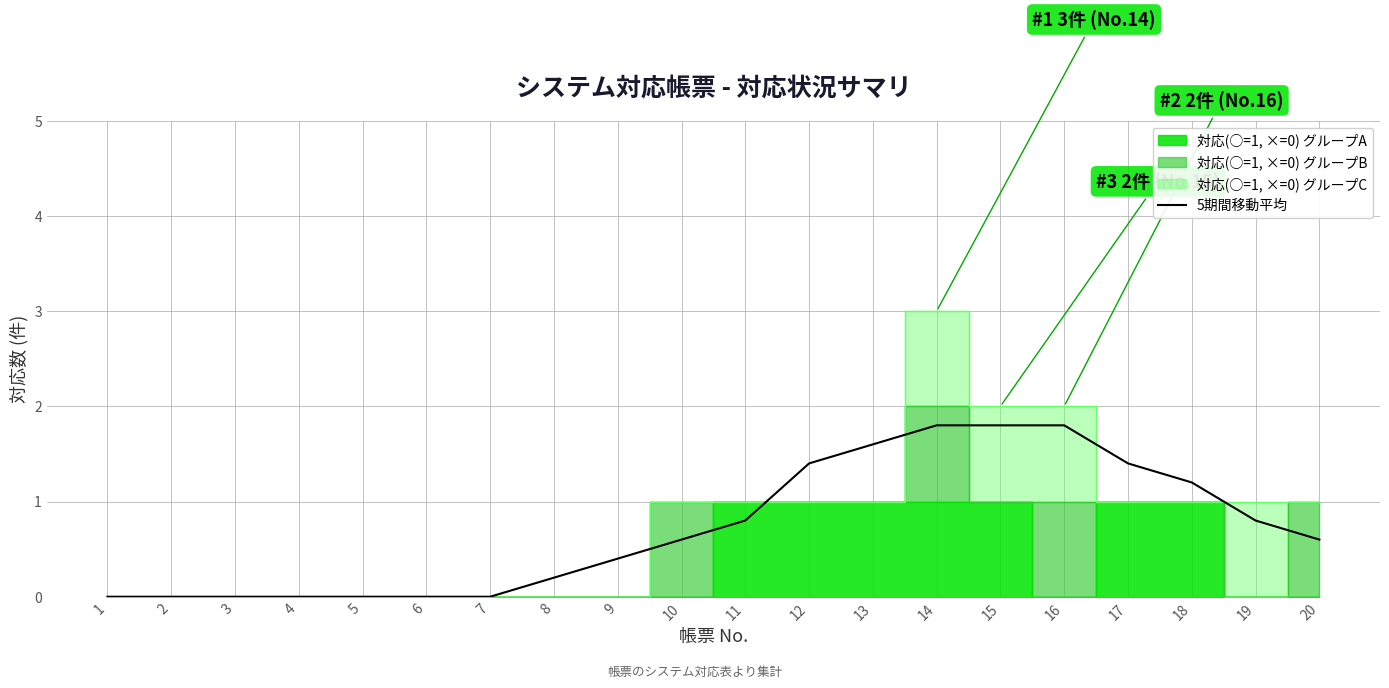

Does the chart display data point markers on the line(s)?

No